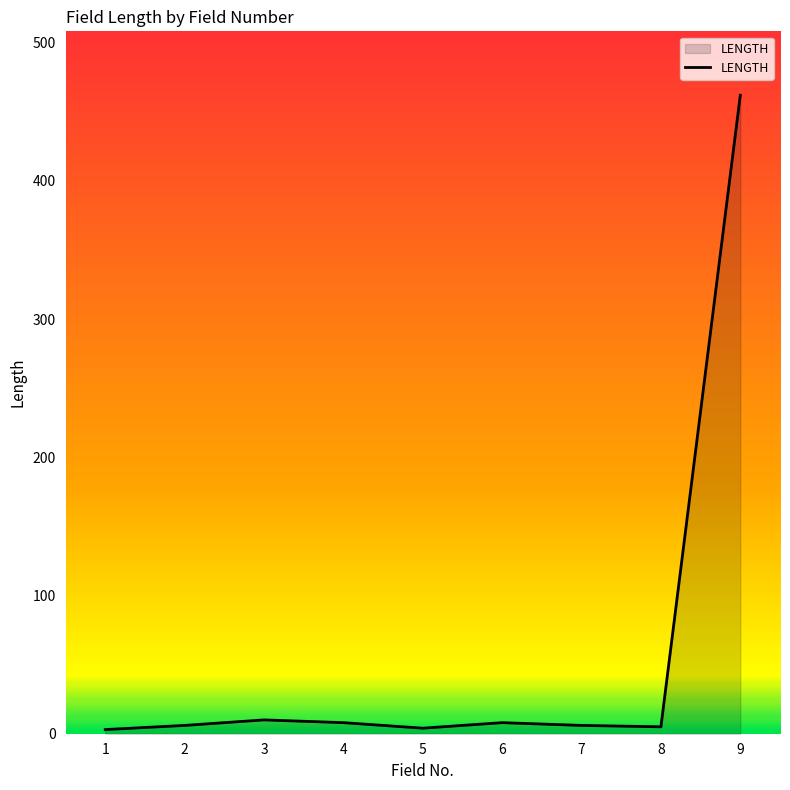

What is the maximum value shown in the chart?

462